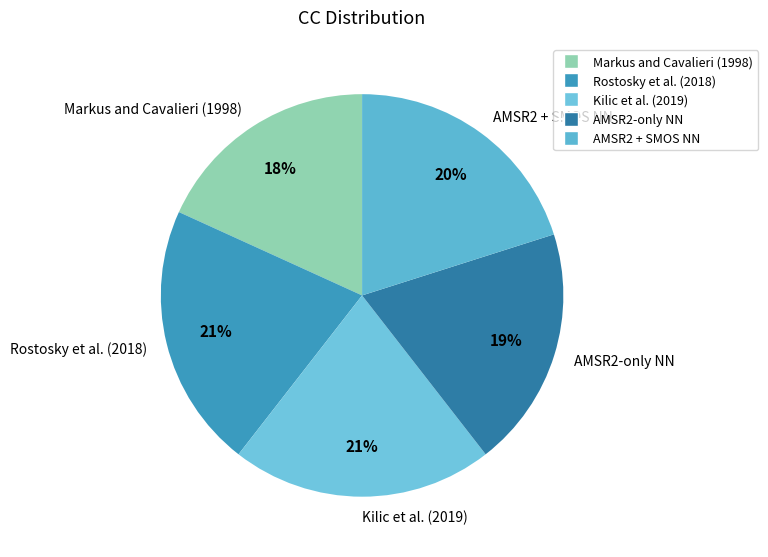

Do Rostosky et al. (2018) and AMSR2 + SMOS NN together represent more than half of the pie?

No